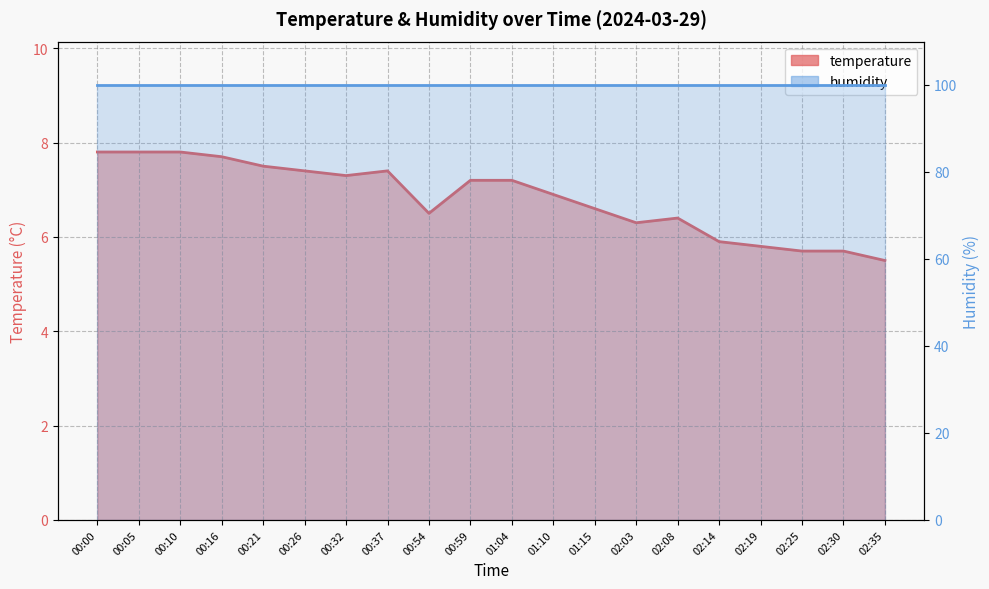

Reading left to right, list all the values displayed in this chart.

7.8	7.8	7.8	7.7	7.5	7.4	7.3	7.4	6.5	7.2	7.2	6.9	6.6	6.3	6.4	5.9	5.8	5.7	5.7	5.5